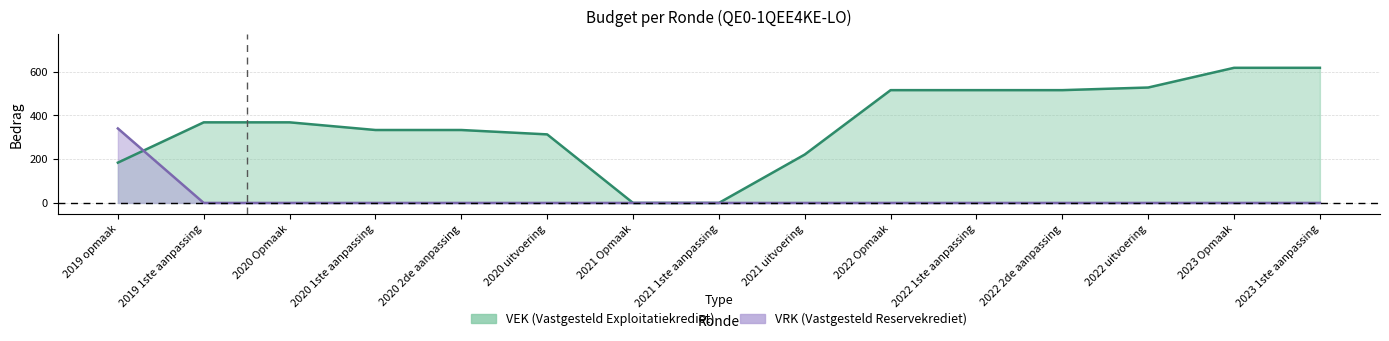

Rank the series at 2020 1ste aanpassing from lowest to highest value.

VRK, VEK